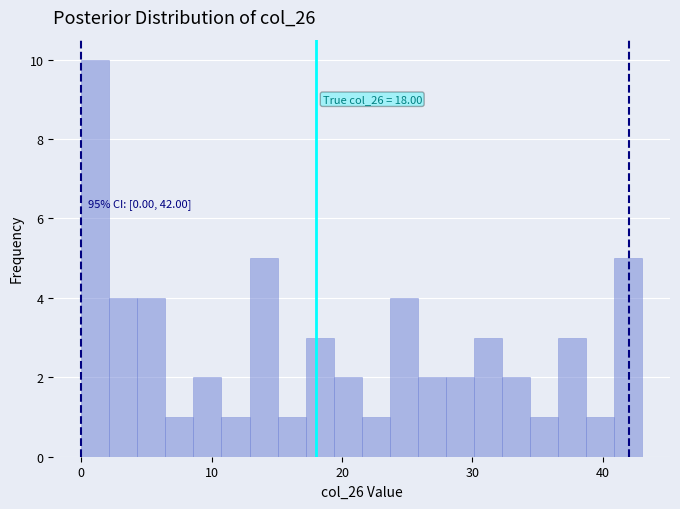

Read against the x-axis, roughly where is the centre of the tallest bar?

1